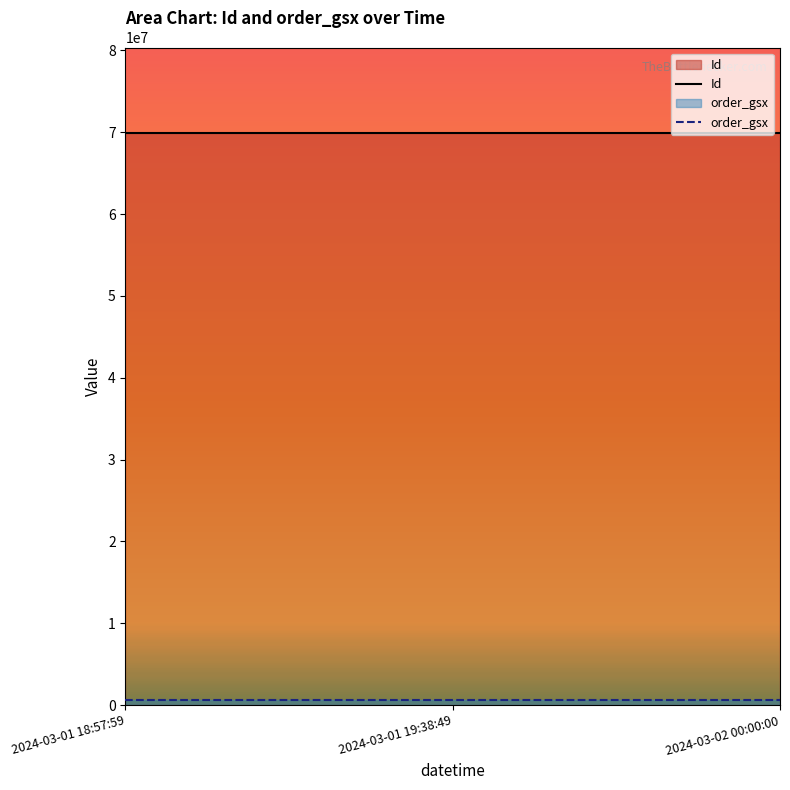

What are all the series names shown in the legend?

Id, order_gsx